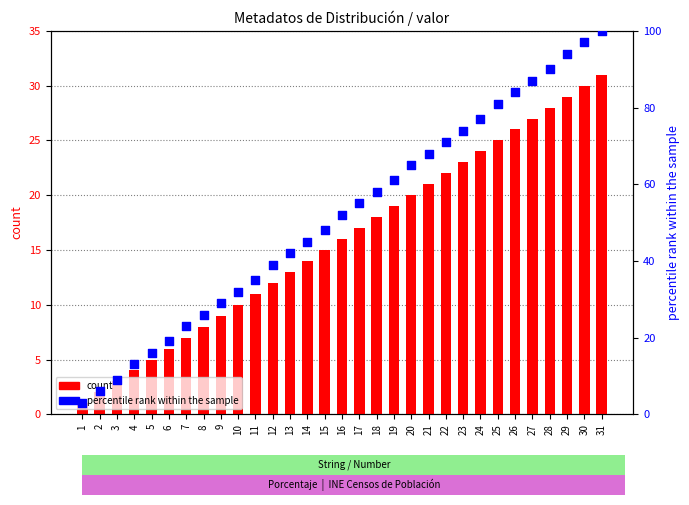

Which series contains the highest Y value?

percentile rank within the sample